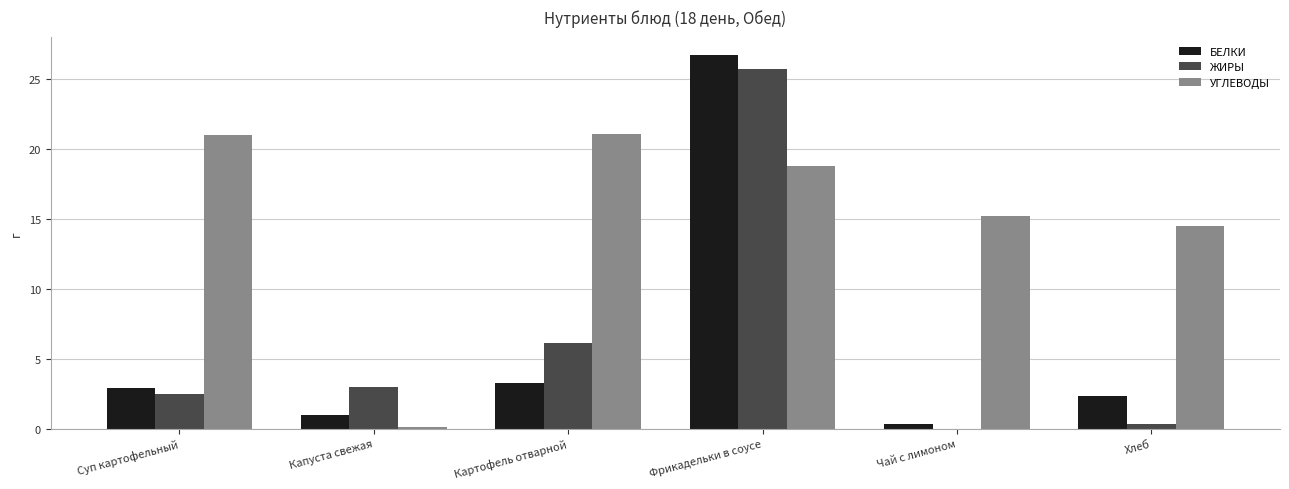

What are all the series names shown in the legend?

БЕЛКИ, ЖИРЫ, УГЛЕВОДЫ